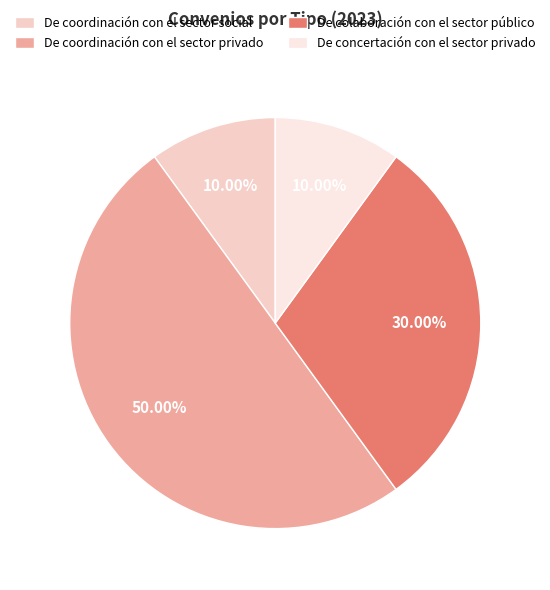

How many slices are in this pie chart?

4